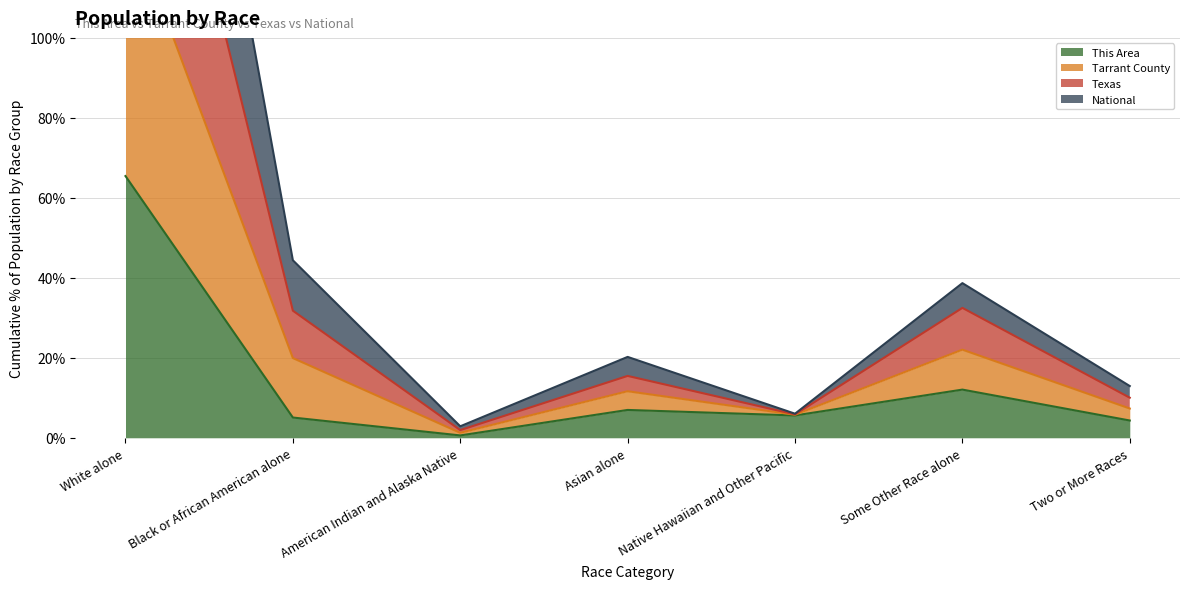

Read the This Area value at Some Other Race alone.

12.0